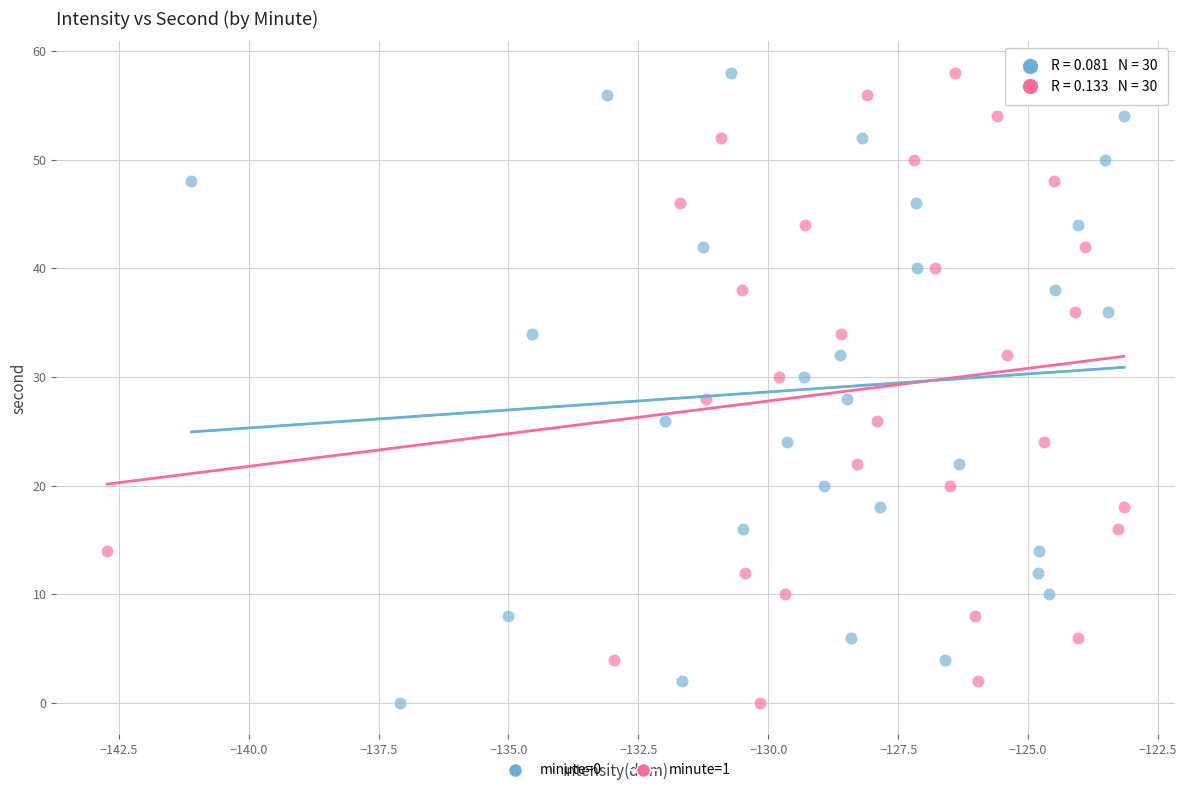

What are all the series names shown in the legend?

minute=0, minute=1